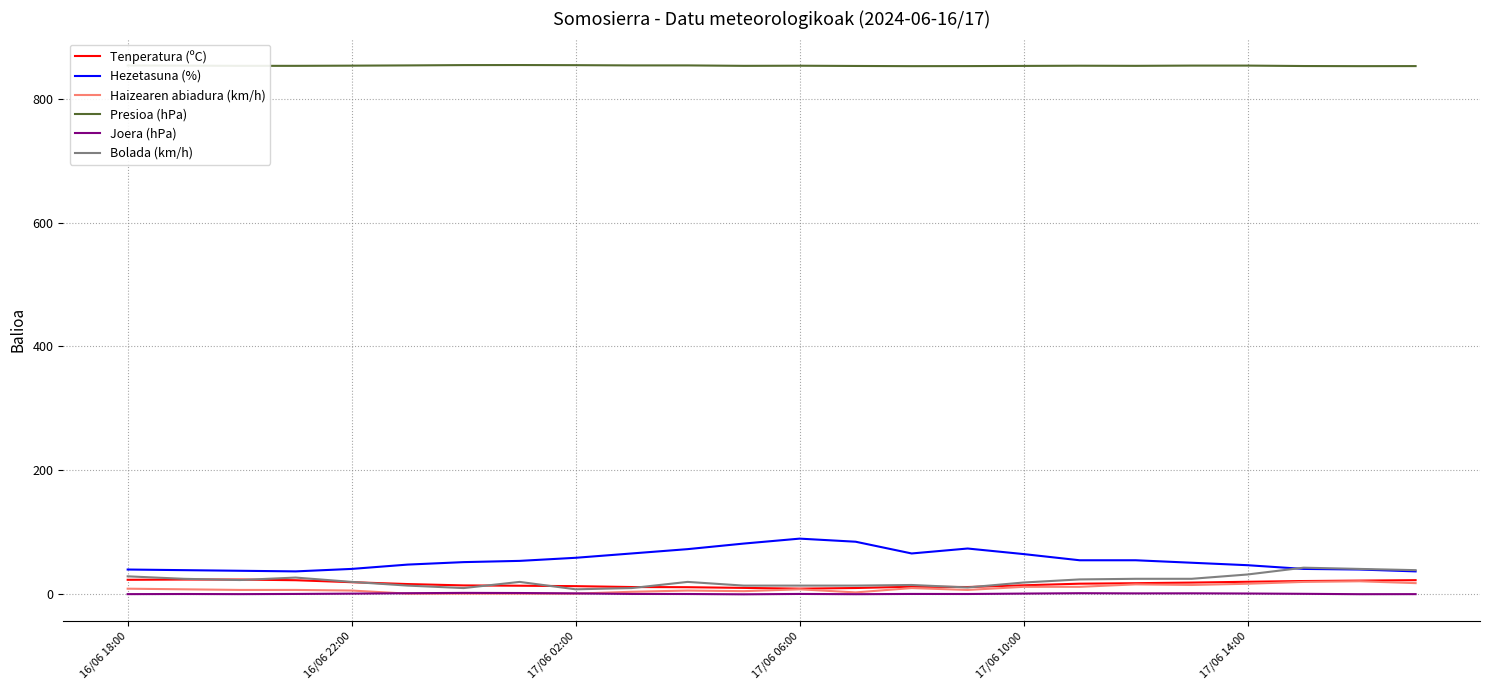

Which series has the largest total across all categories?

Presioa (hPa)